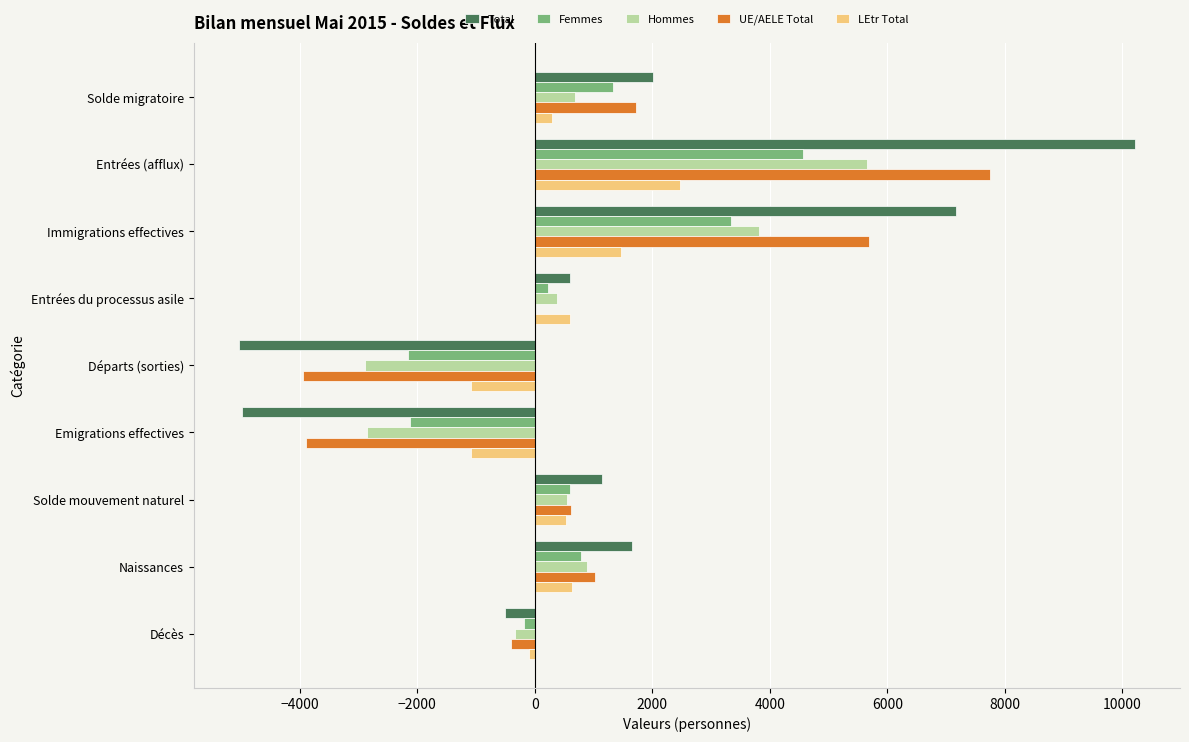

Is it true that Total equals 1663 at Naissances?

True